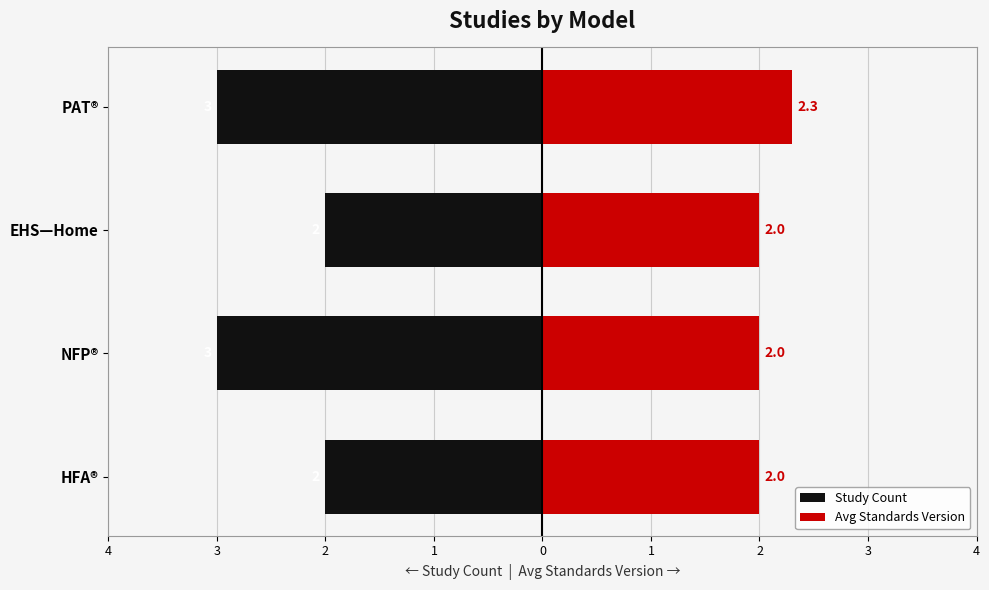

What is the value of the Avg Standards Version bar at the 2nd from the left?

2.0